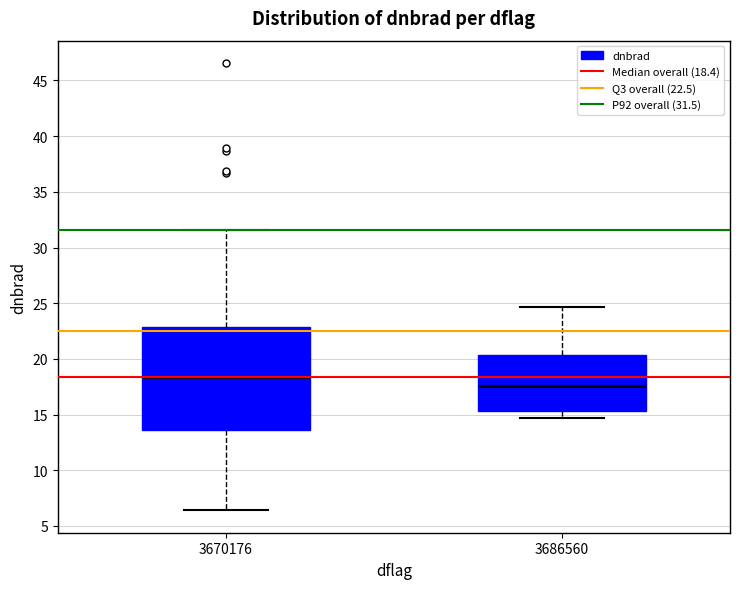

Comparing the boxes themselves (not the whiskers), which one is the tallest?

3670176